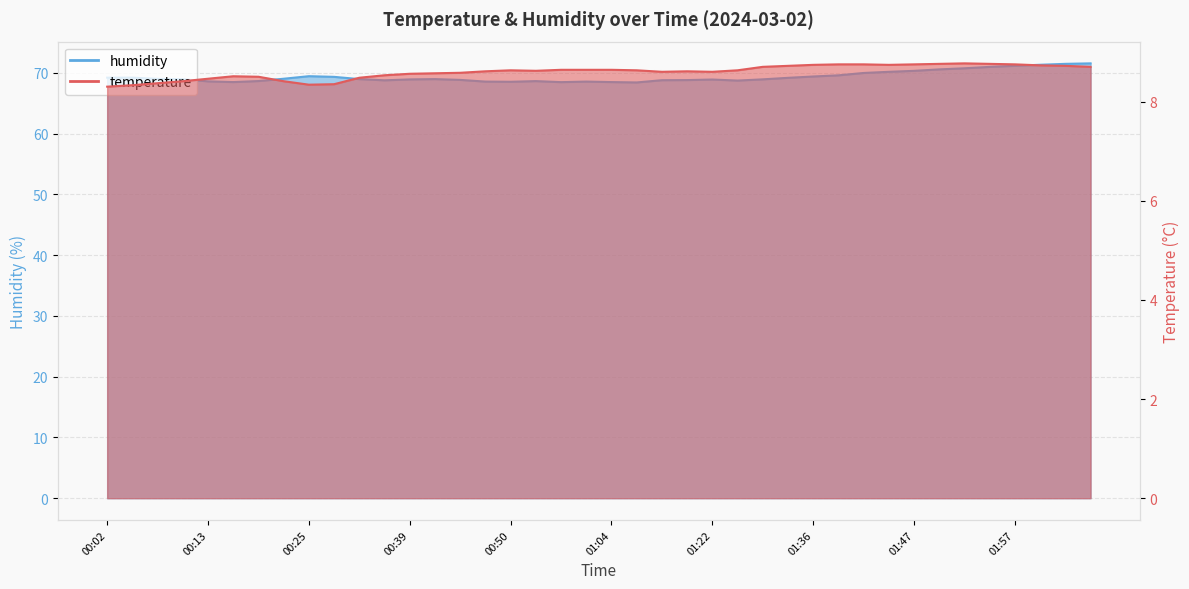

Is it true that humidity equals 106.1 at 01:57?

False